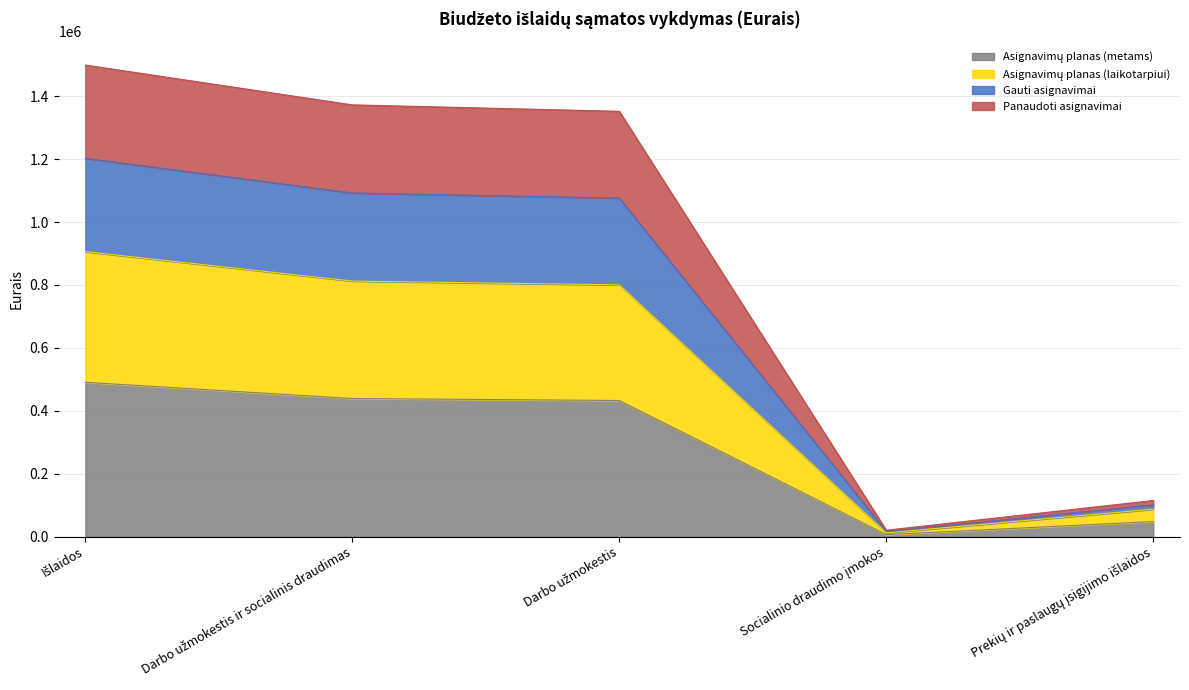

At which label is Asignavimų planas (metams) closest to 248490?

Darbo užmokestis